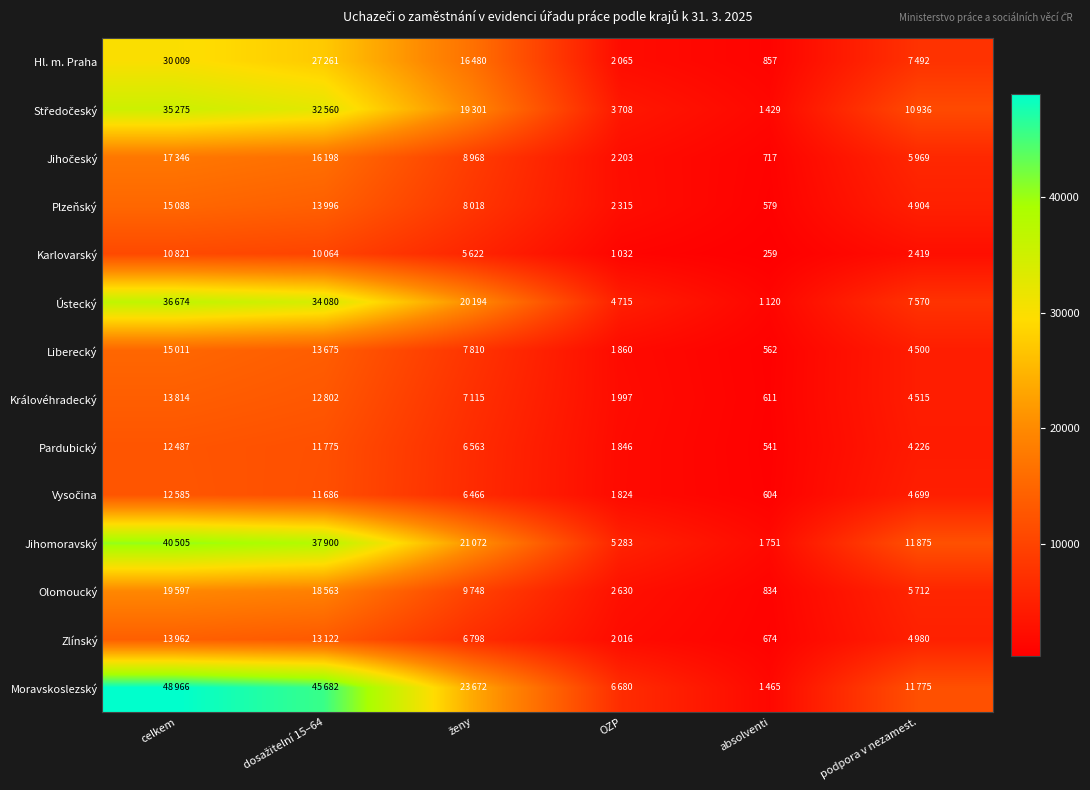

The Hl. m. Praha series shows 857 at absolventi. True or false?

True